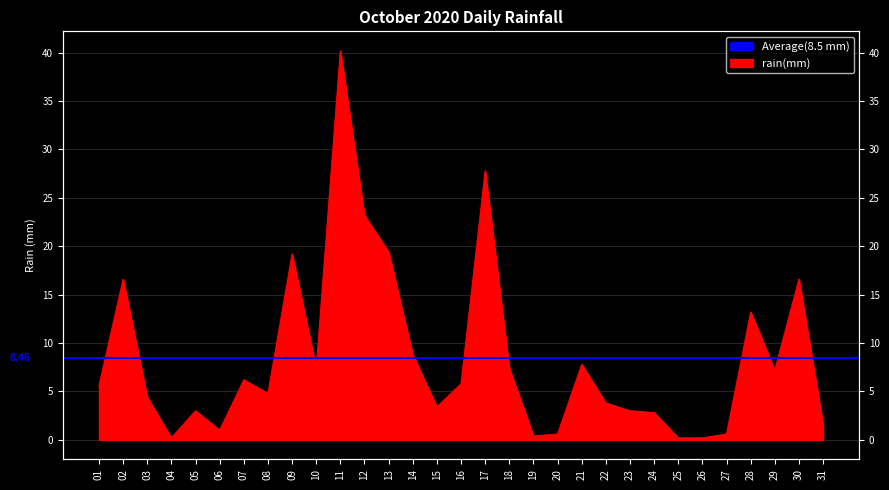

What is the minimum value shown in the chart?

0.2